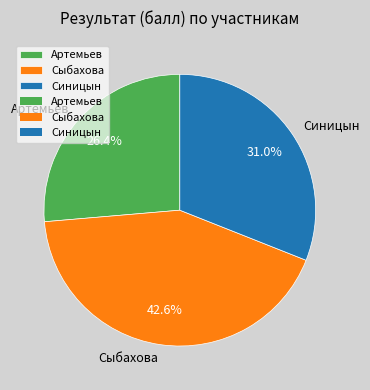

How much of the chart is everything except Сыбахова?

57.4%